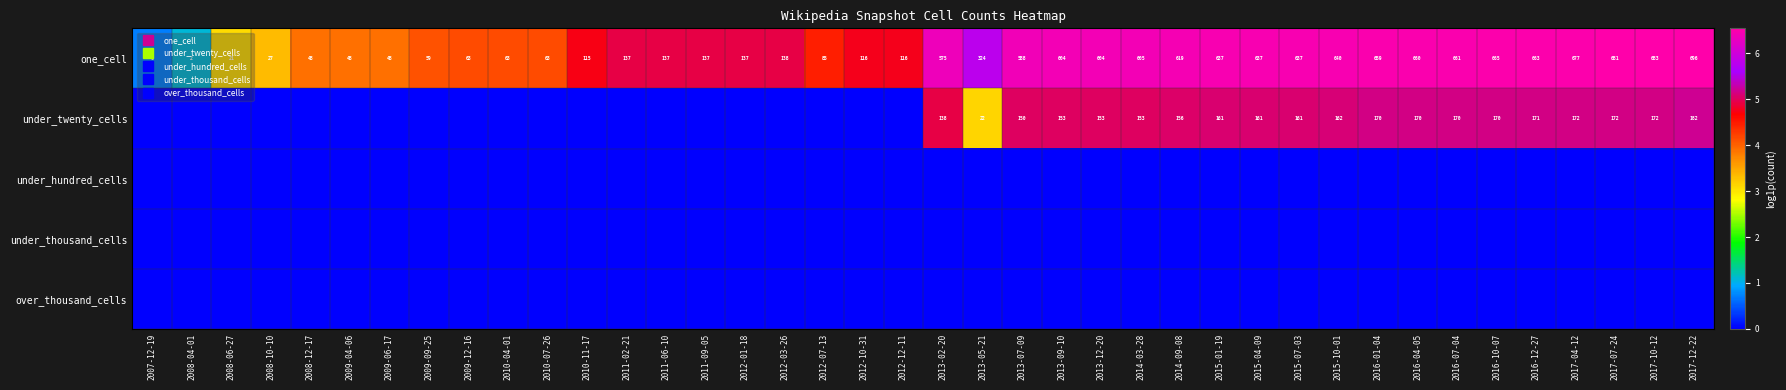

At 2010-04-01, list the series in order from smallest to largest.

under_twenty_cells, under_hundred_cells, under_thousand_cells, over_thousand_cells, one_cell